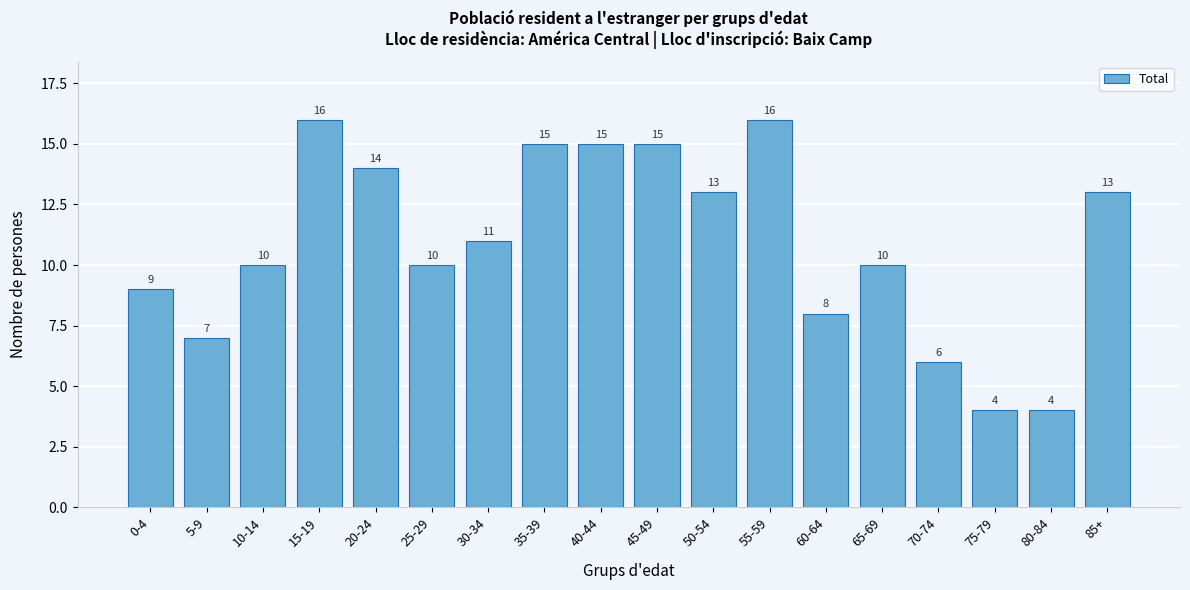

Reading left to right, what are all the values shown in this chart?

0-4=9	5-9=7	10-14=10	15-19=16	20-24=14	25-29=10	30-34=11	35-39=15	40-44=15	45-49=15	50-54=13	55-59=16	60-64=8	65-69=10	70-74=6	75-79=4	80-84=4	85+=13